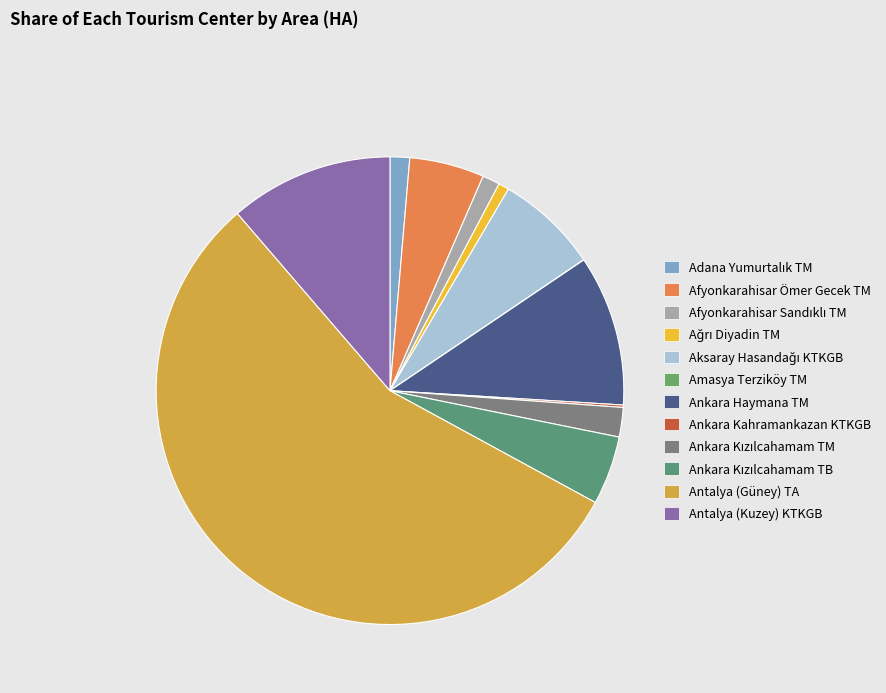

Is Amasya Terziköy TM the majority of the pie?

No